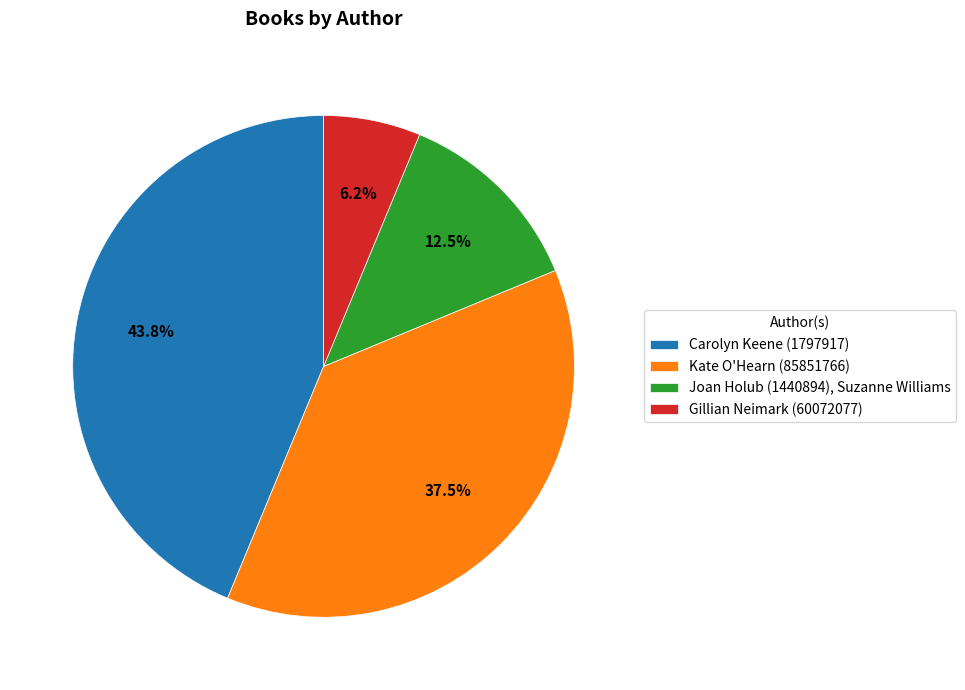

To the nearest percent, what is the difference between the Joan Holub (1440894), Suzanne Williams and Gillian Neimark (60072077) slice percentages?

6%